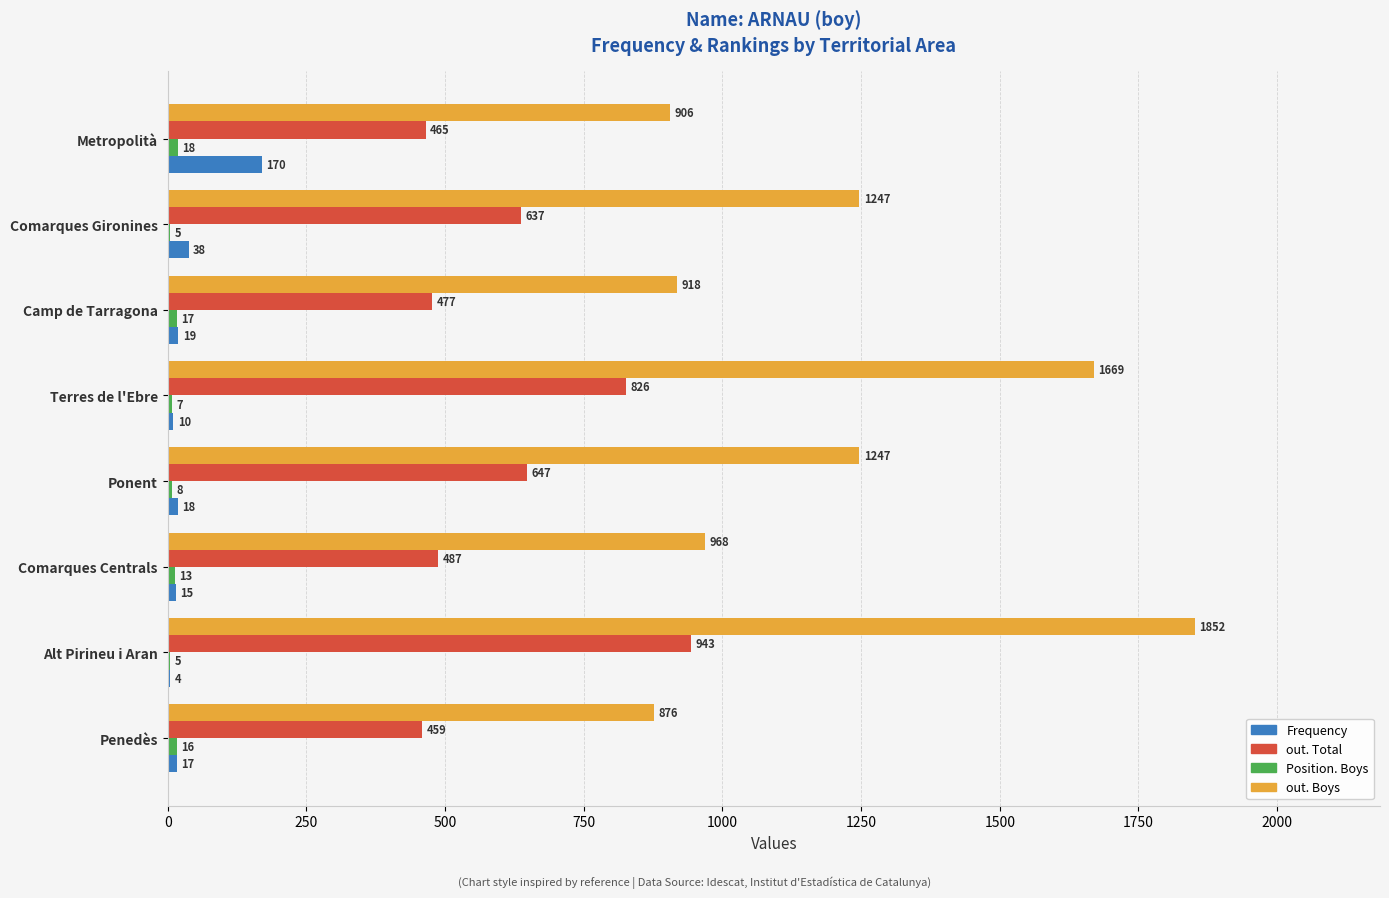

Which series has the largest total across all categories?

out. Boys